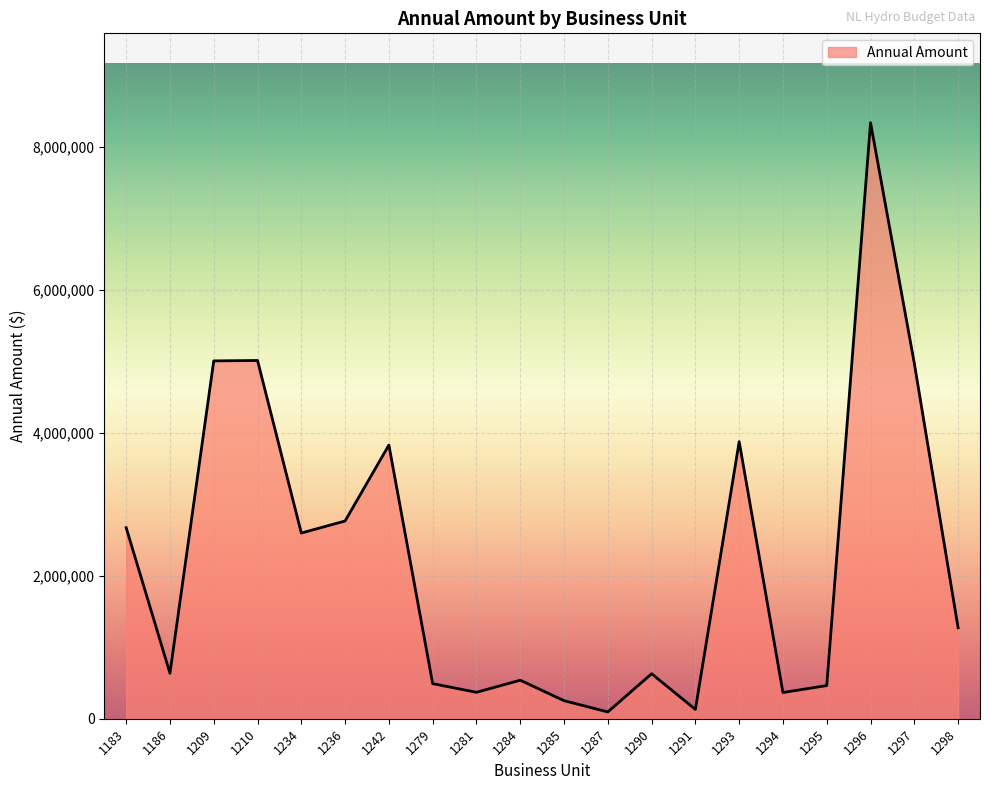

What is the sum of the values at 1291 and 1297?

5098637.4